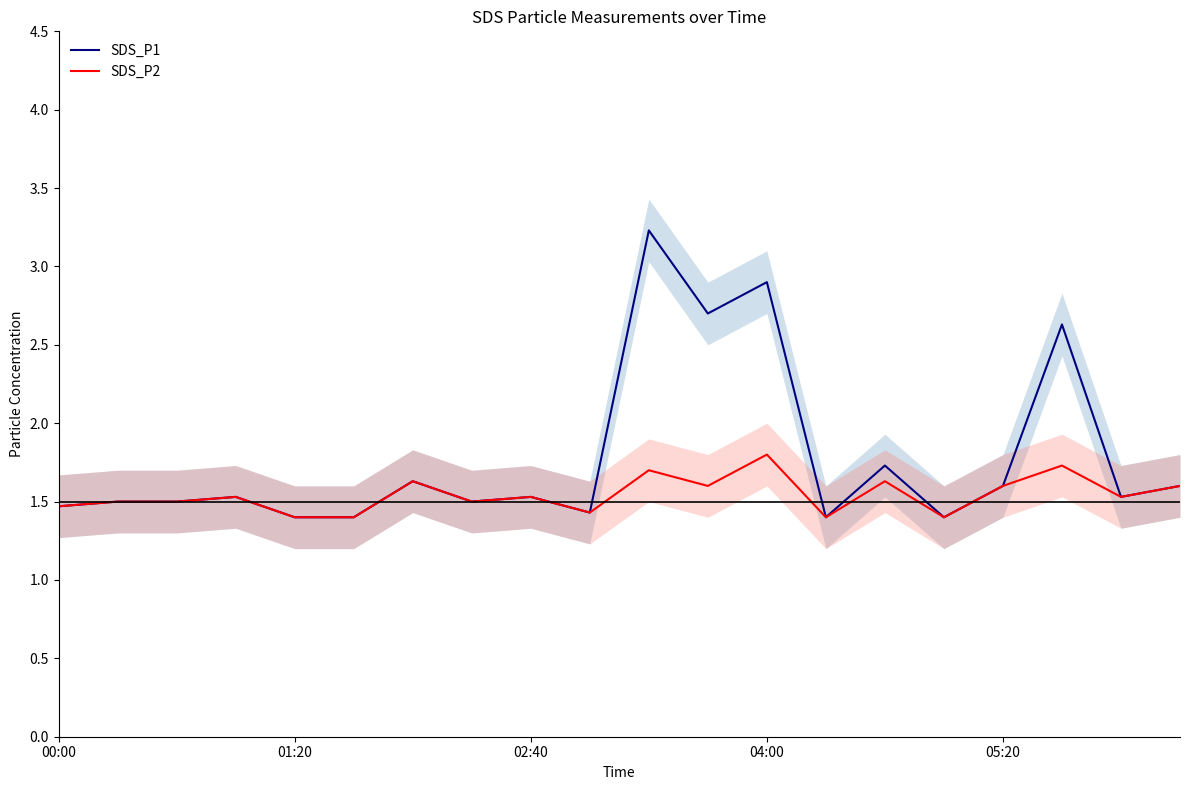

True or false: SDS_P1 has a value of 2.7 at 11.

True